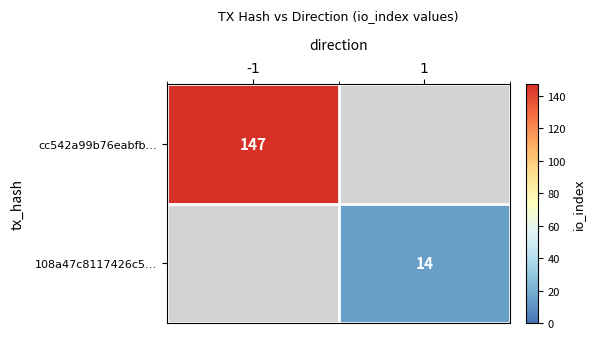

Is it true that cc542a99b76eabfb… equals 61 at -1?

False